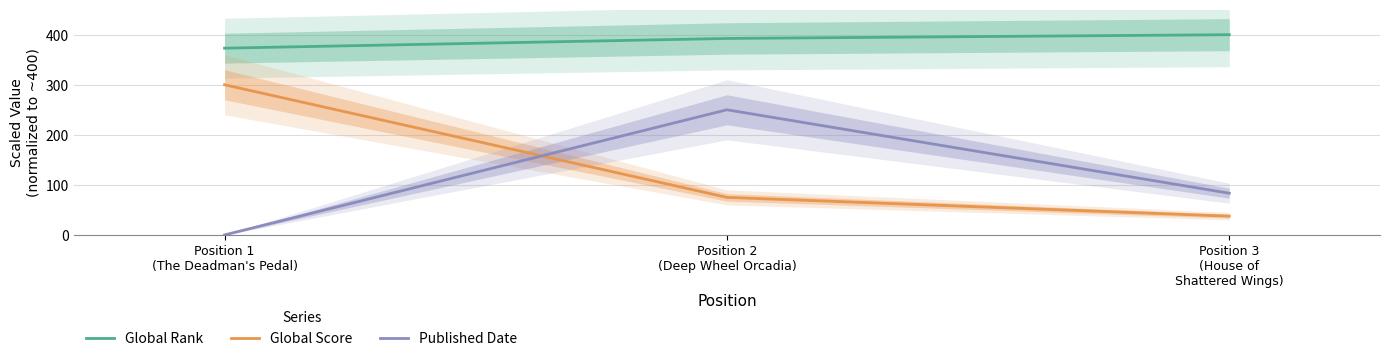

What is the difference between the highest and lowest values at Position 3
(House of
Shattered Wings)?

362.5